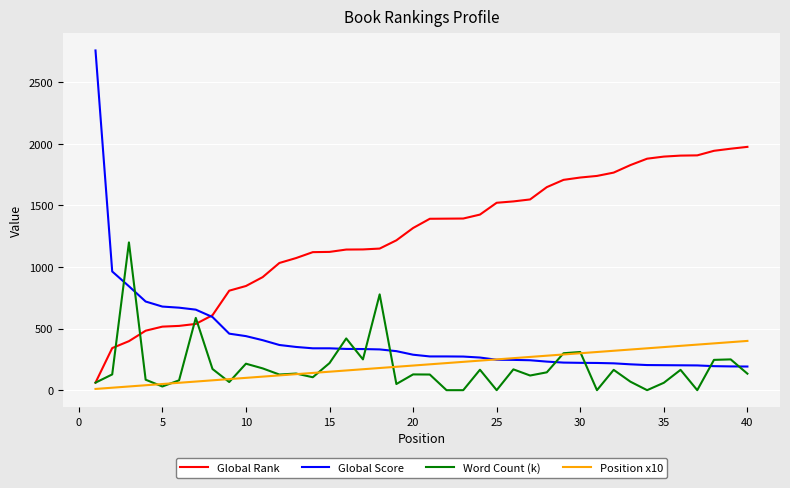

Which series has the largest total across all categories?

Global Rank